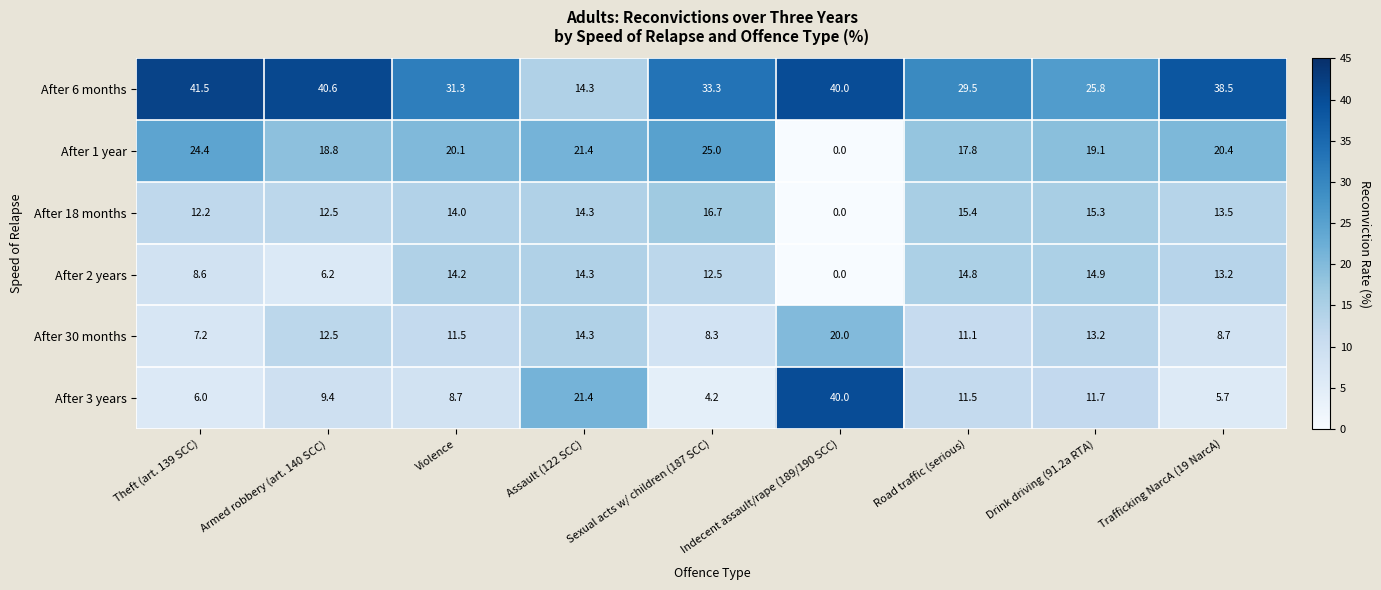

What is the total value across all series at Assault (122 SCC)?

100.0